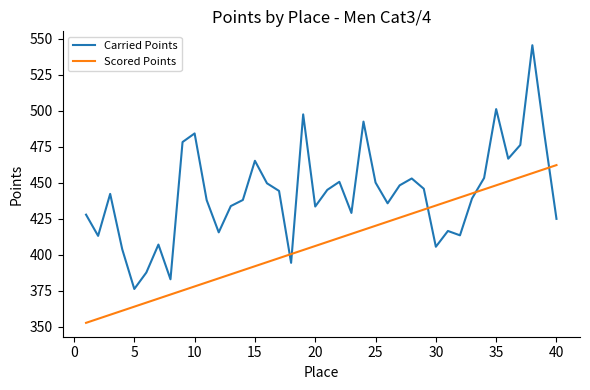

Which series has the widest spread of values?

Carried Points